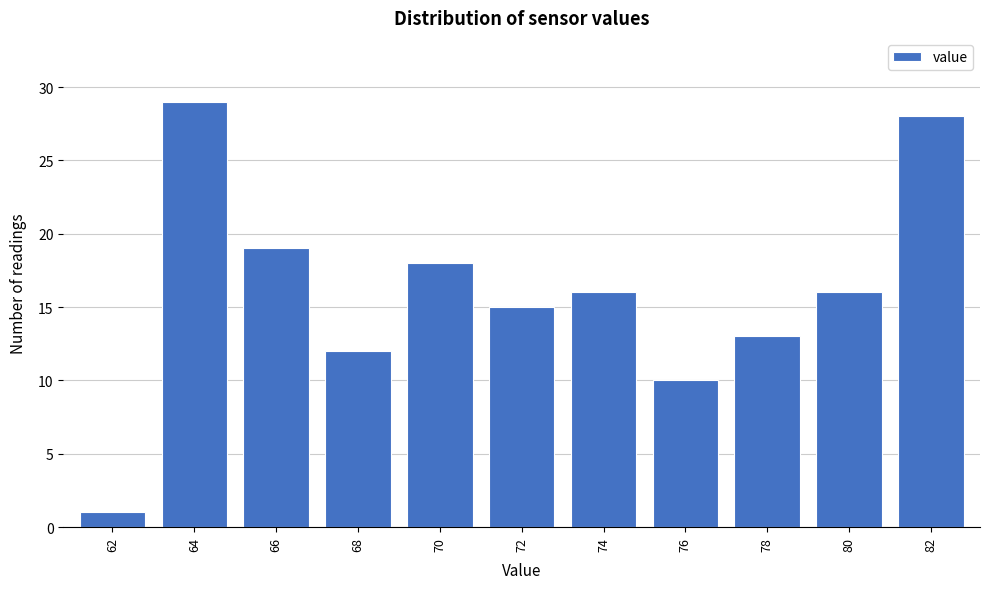

Reading left to right, transcribe all the data shown in this chart.

1	29	19	12	18	15	16	10	13	16	28